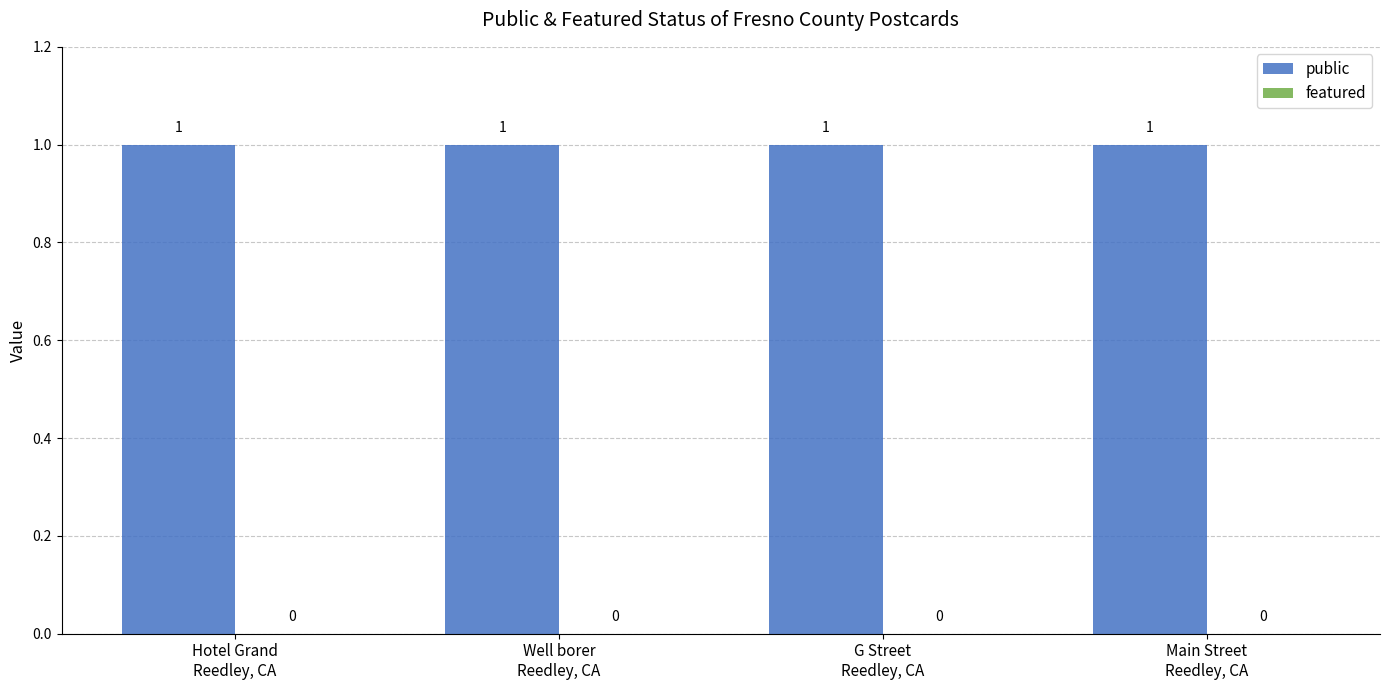

Is it true that featured equals 0 at G Street
Reedley, CA?

True